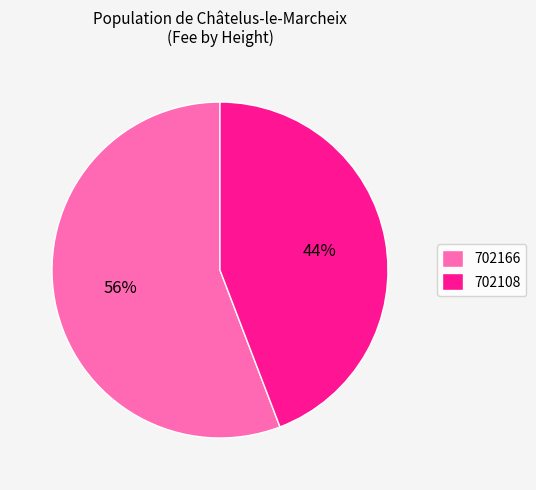

Is there a majority slice in this chart?

Yes